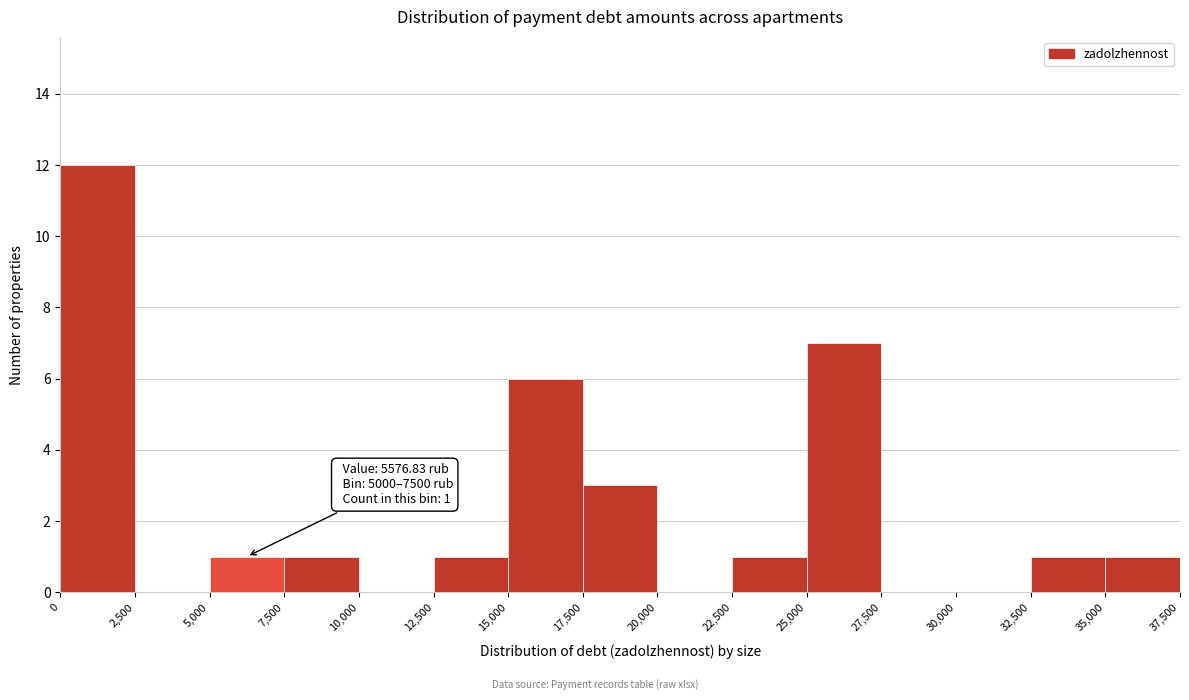

Over which range of the x-axis is the bar tallest?

0 to 2,500